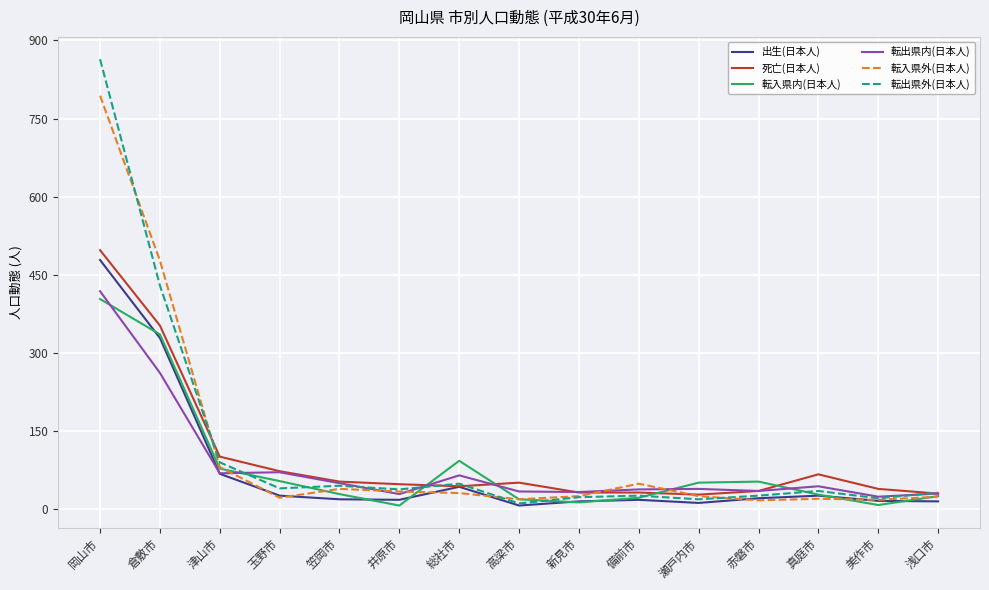

Where does the 転入県内(日本人) series first go above 28?

岡山市